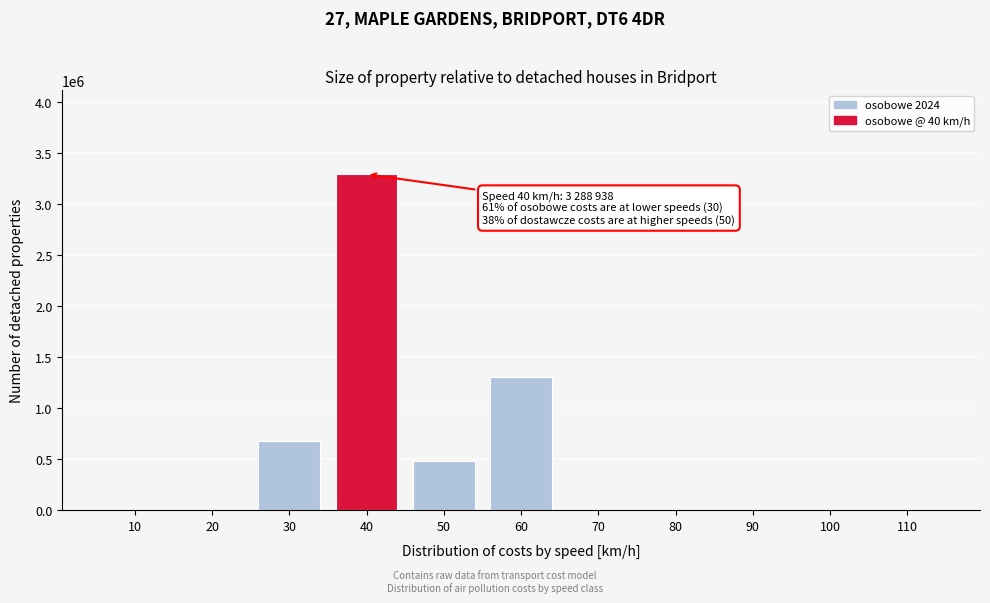

Reading left to right, transcribe all the data shown in this chart.

10=0.0	20=0.0	30=676195.1	40=3288938.2	50=480617.5	60=1299519.7	70=0.0	80=0.0	90=0.0	100=0.0	110=0.0